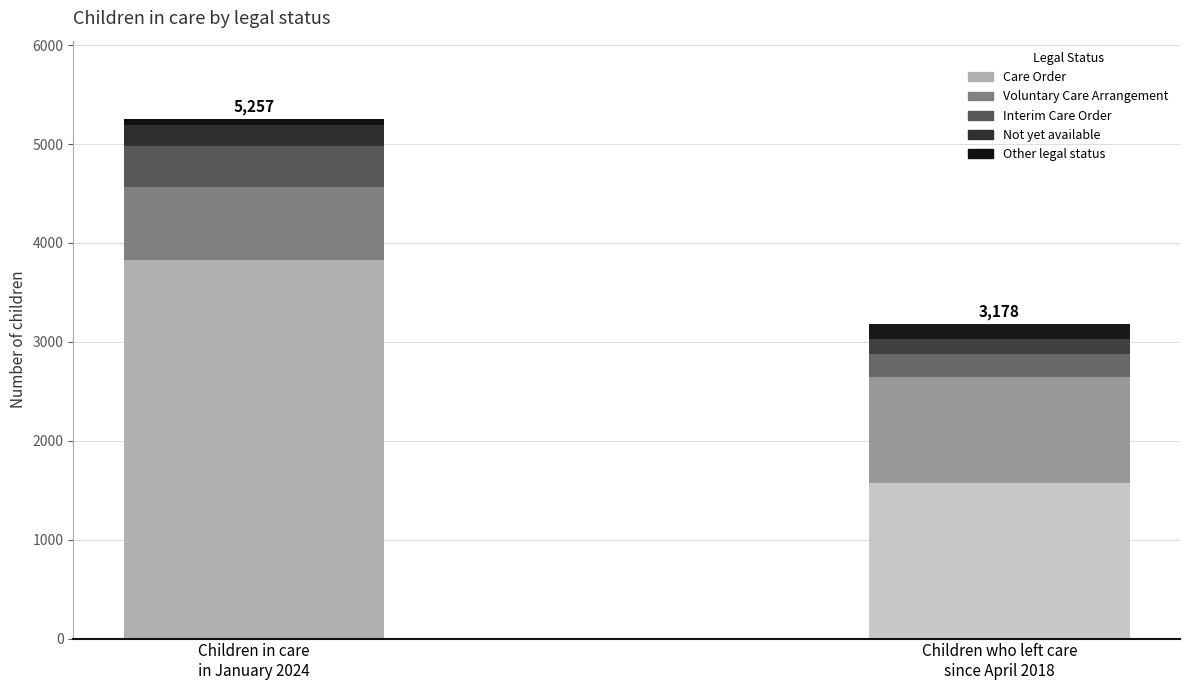

Reading left to right, list all the values displayed in this chart.

Children in care in January 2024: 3825	738	416	214	64
Children who left care since April 2018: 1573	1073	229	151	152